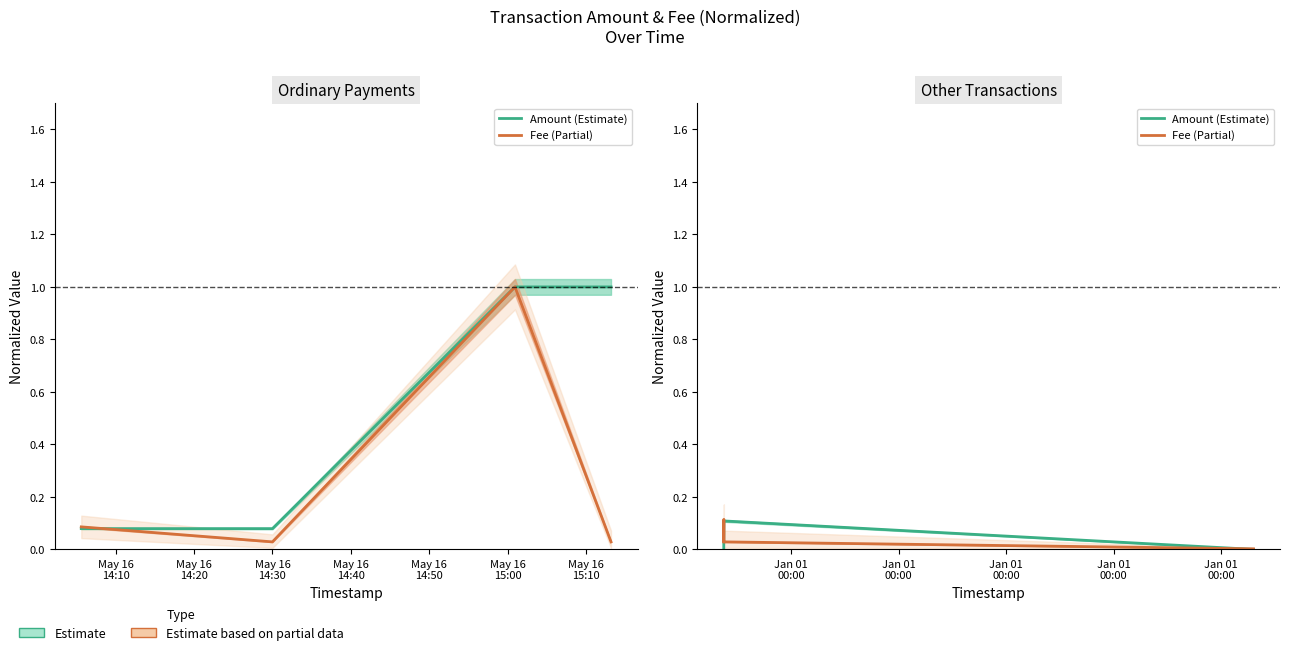

What is the label of the 4th point from the left?

May 16
14:40